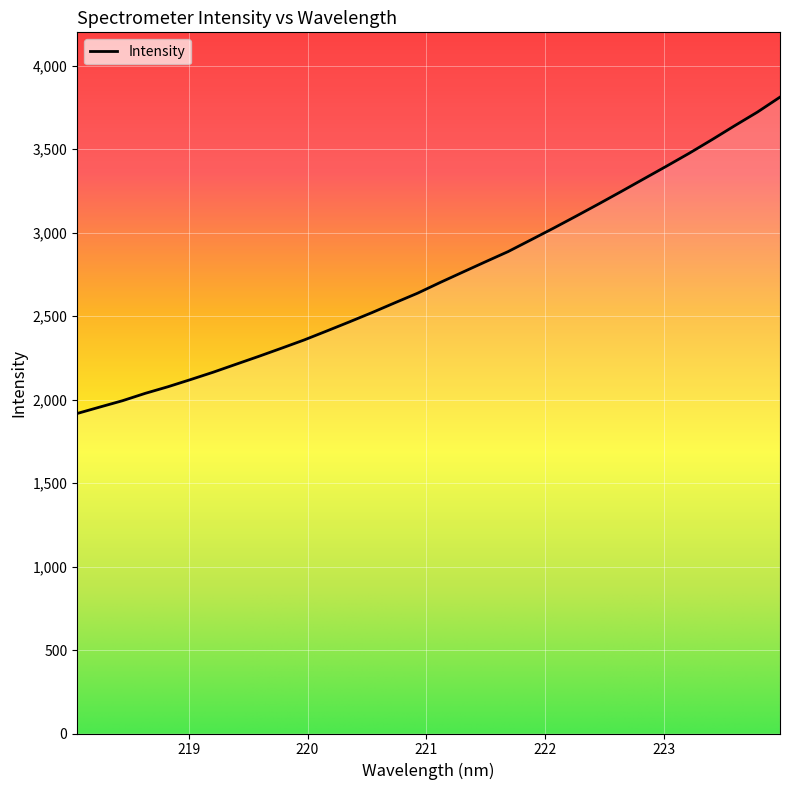

What is the maximum value shown in the chart?

3811.9